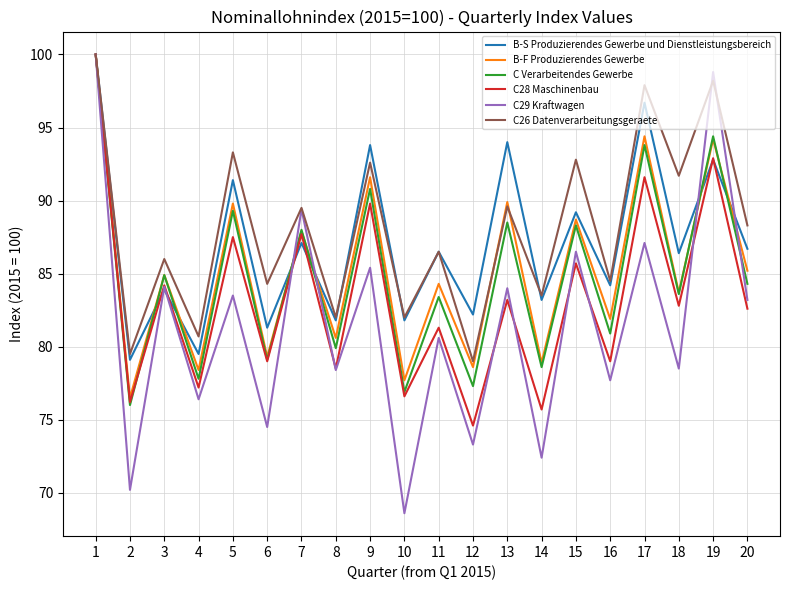

What is the difference between the highest and lowest values at 20?

5.7